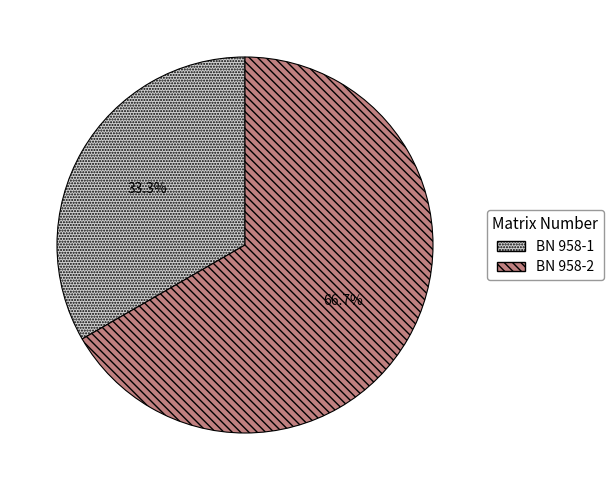

Is the sum of BN 958-1 and BN 958-2 greater than half?

Yes